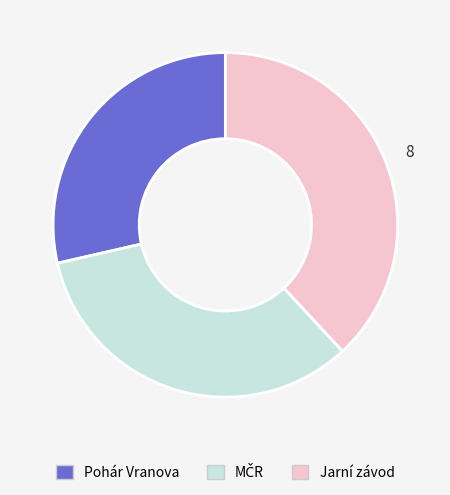

Is it true that Jarní závod is 38% of the pie?

True